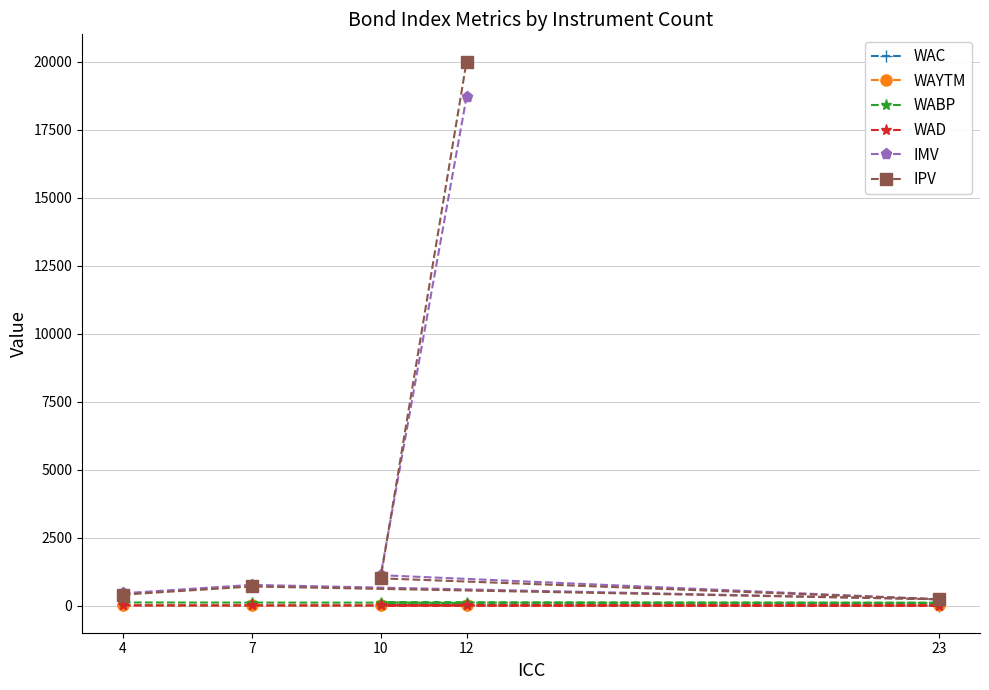

At which label is IMV closest to 9465?

10